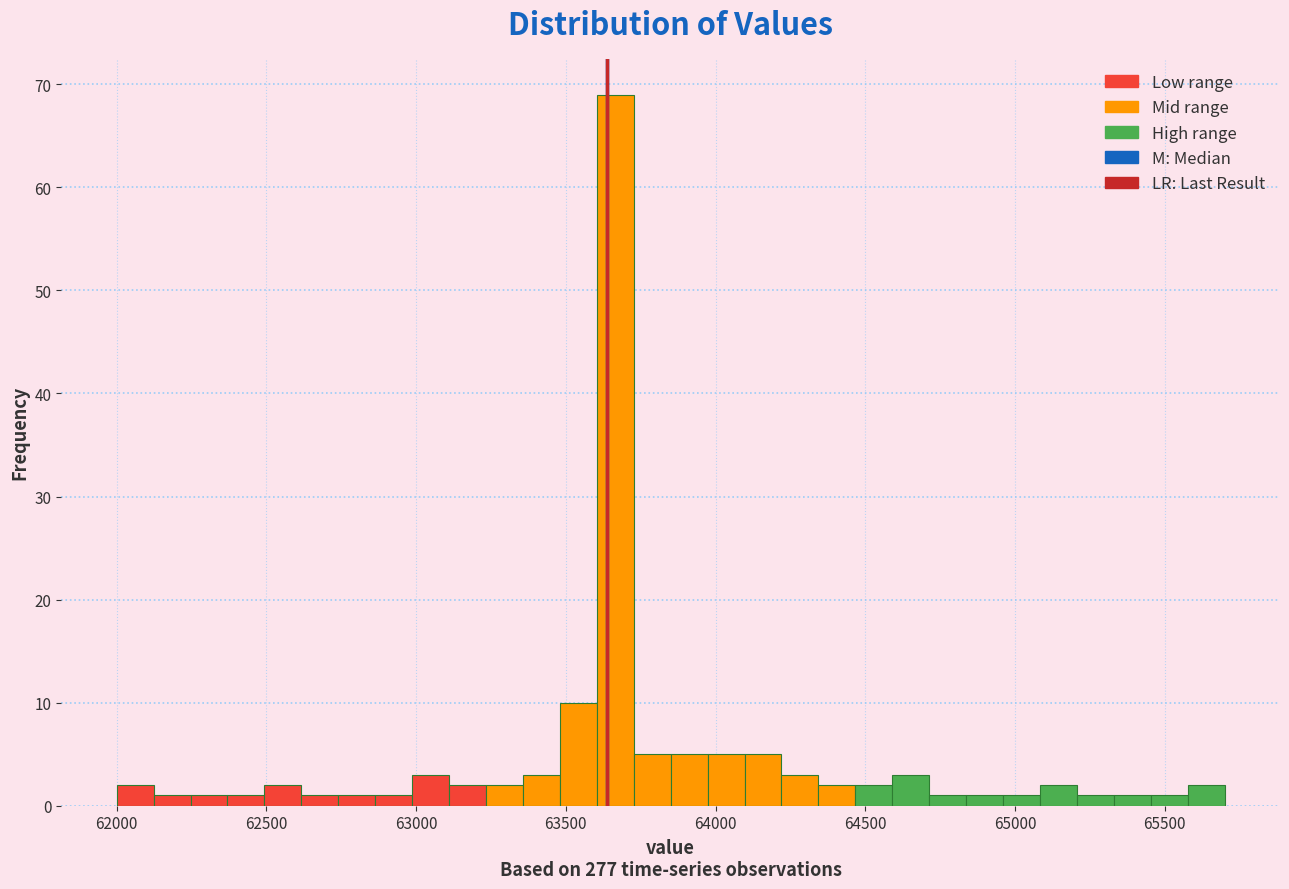

Around what value on the x-axis is the tallest bar? Give the approximate position of its centre, as read against the axis.

63650